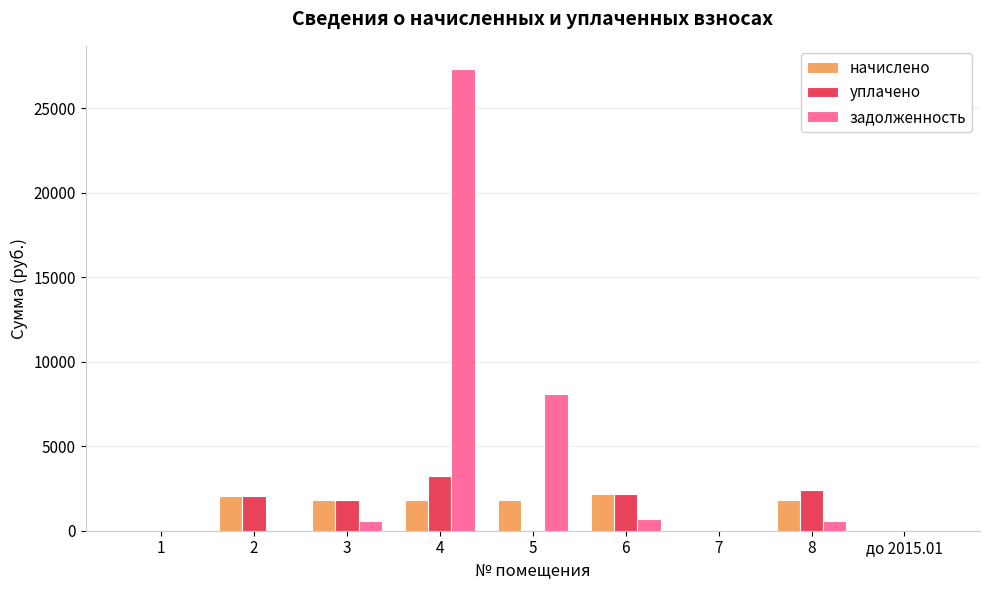

The value of уплачено at 7 is 1966.2. True or false?

False